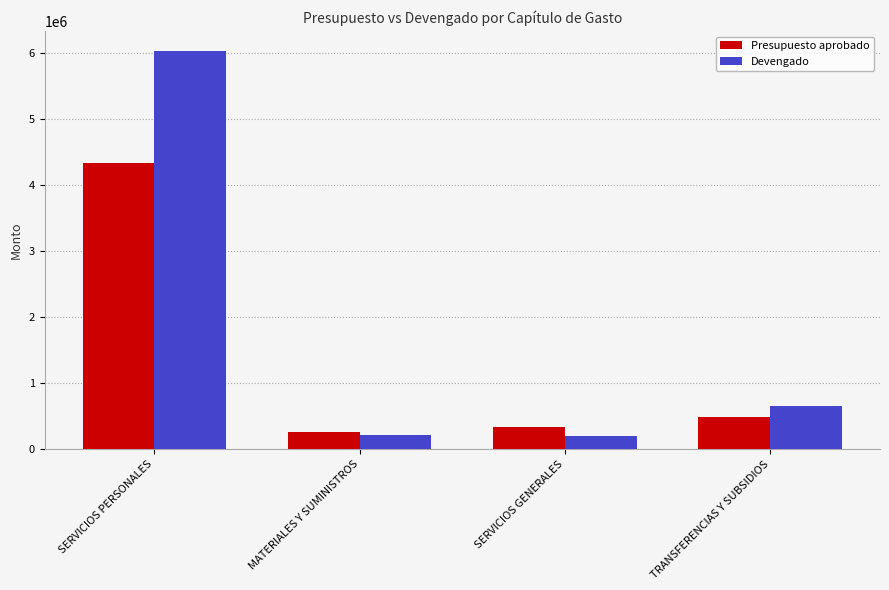

Between SERVICIOS PERSONALES and MATERIALES Y SUMINISTROS, which series saw the biggest shift?

Devengado